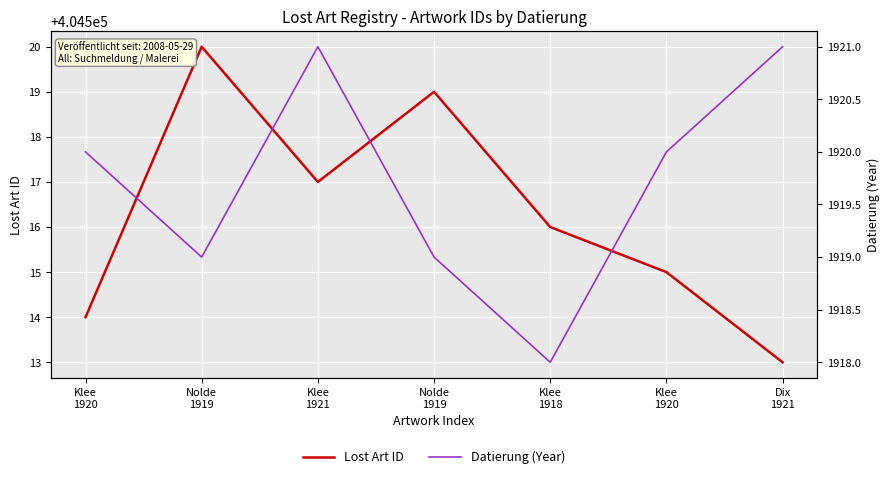

What is the approximate value of Datierung (Year) at Nolde
1919?

1919